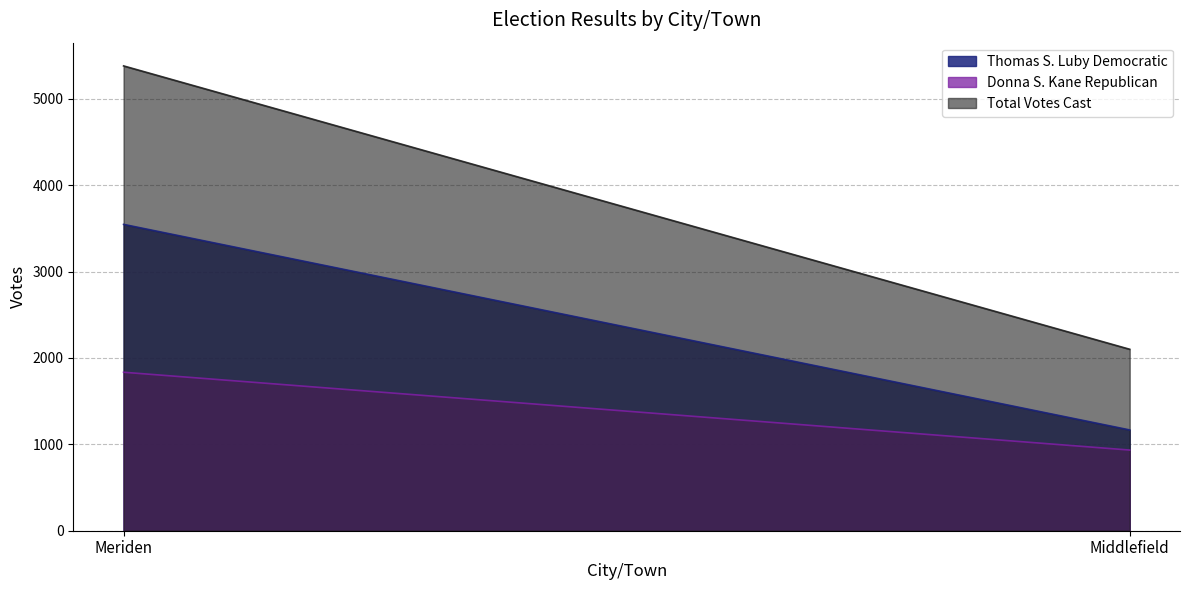

How many lines are shown in the chart?

3